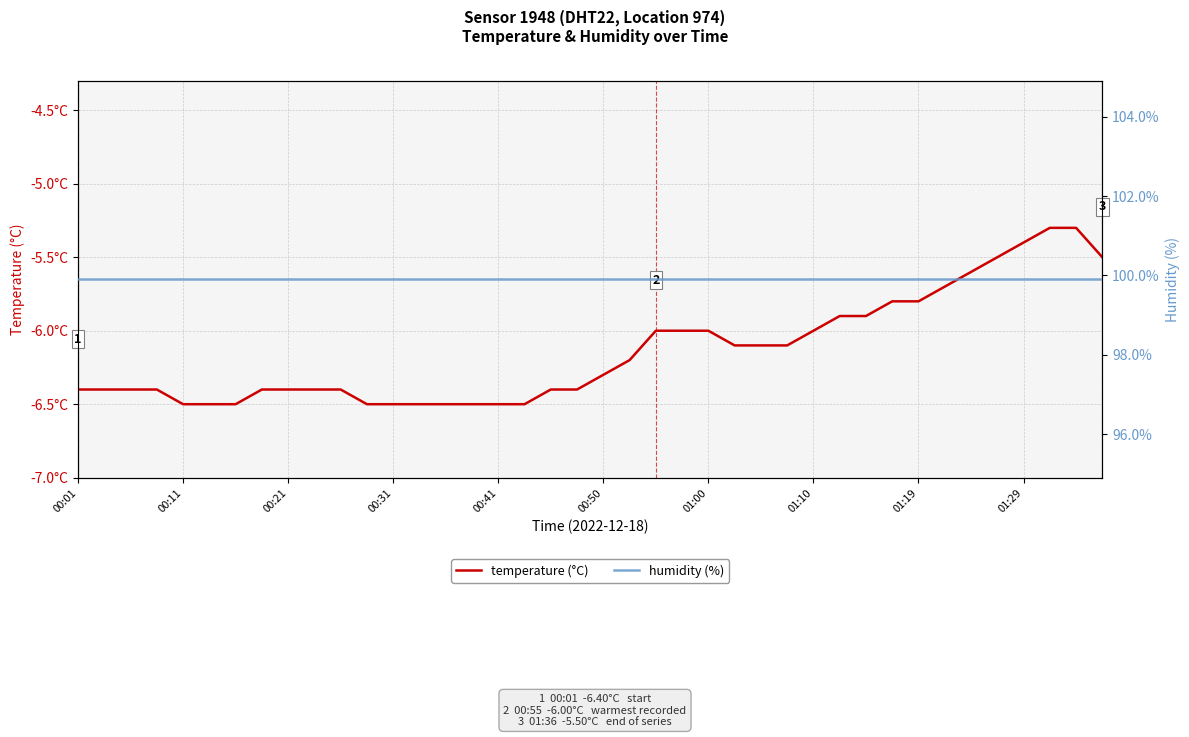

True or false: humidity (%) has a value of 133.2 at 00:31.

False